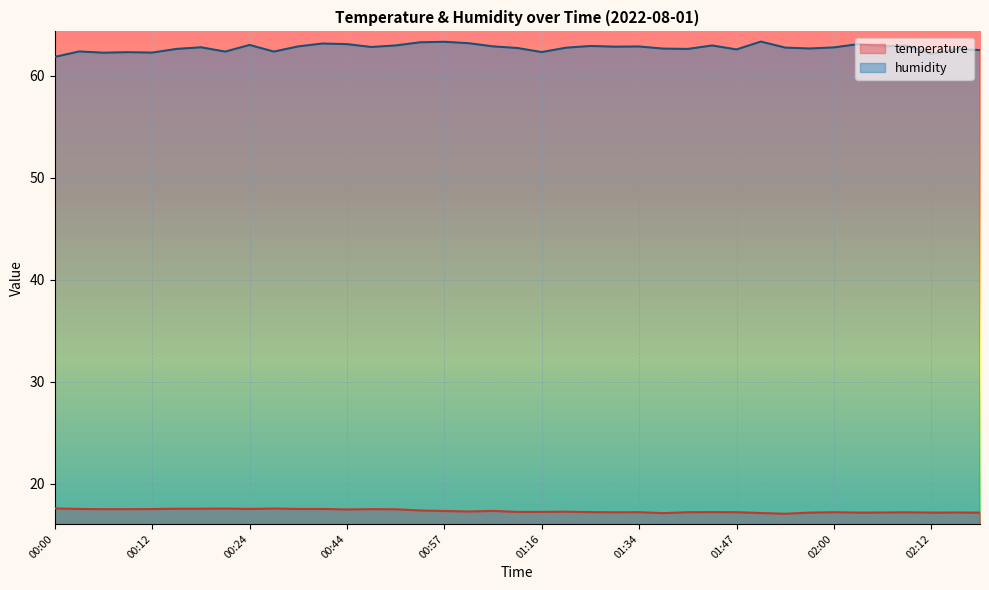

At which category does humidity reach its first local peak?

00:03